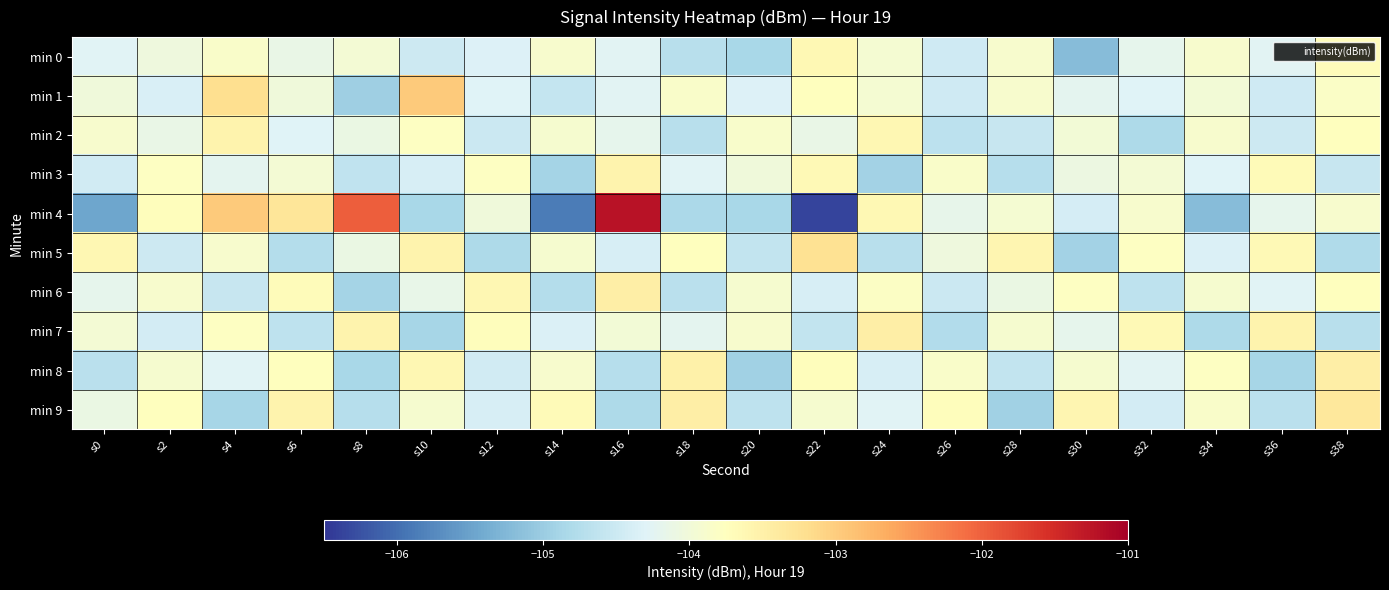

Reading left to right, list all the values displayed in this chart.

min 0: s0=-104.3	s2=-104.0	s4=-103.8	s6=-104.1	s8=-104.0	s10=-104.5	s12=-104.3	s14=-103.9	s16=-104.3	s18=-104.7	s20=-104.8	s22=-103.6	s24=-103.9	s26=-104.5	s28=-103.9	s30=-105.2	s32=-104.2	s34=-103.9	s36=-104.3	s38=-103.7
min 1: s0=-104.0	s2=-104.4	s4=-103.2	s6=-104.0	s8=-105.0	s10=-103.0	s12=-104.3	s14=-104.6	s16=-104.3	s18=-103.8	s20=-104.3	s22=-103.8	s24=-103.9	s26=-104.5	s28=-103.9	s30=-104.2	s32=-104.3	s34=-104.0	s36=-104.5	s38=-103.8
min 2: s0=-103.9	s2=-104.1	s4=-103.5	s6=-104.3	s8=-104.1	s10=-103.8	s12=-104.5	s14=-103.9	s16=-104.2	s18=-104.7	s20=-103.9	s22=-104.1	s24=-103.6	s26=-104.7	s28=-104.5	s30=-104.0	s32=-104.8	s34=-103.9	s36=-104.5	s38=-103.7
min 3: s0=-104.5	s2=-103.8	s4=-104.2	s6=-104.0	s8=-104.6	s10=-104.4	s12=-103.8	s14=-104.9	s16=-103.5	s18=-104.3	s20=-104.0	s22=-103.7	s24=-104.9	s26=-103.8	s28=-104.7	s30=-104.1	s32=-104.0	s34=-104.3	s36=-103.7	s38=-104.5
min 4: s0=-105.5	s2=-103.7	s4=-103.0	s6=-103.3	s8=-102.0	s10=-104.9	s12=-104.0	s14=-105.9	s16=-101.2	s18=-104.8	s20=-104.8	s22=-106.4	s24=-103.6	s26=-104.2	s28=-103.9	s30=-104.4	s32=-103.9	s34=-105.2	s36=-104.2	s38=-103.9
min 5: s0=-103.6	s2=-104.5	s4=-103.9	s6=-104.8	s8=-104.1	s10=-103.5	s12=-104.8	s14=-103.9	s16=-104.4	s18=-103.8	s20=-104.6	s22=-103.2	s24=-104.7	s26=-104.0	s28=-103.6	s30=-104.9	s32=-103.8	s34=-104.3	s36=-103.7	s38=-104.8
min 6: s0=-104.2	s2=-103.9	s4=-104.5	s6=-103.7	s8=-104.9	s10=-104.2	s12=-103.6	s14=-104.8	s16=-103.5	s18=-104.7	s20=-103.9	s22=-104.4	s24=-103.8	s26=-104.5	s28=-104.1	s30=-103.8	s32=-104.7	s34=-103.9	s36=-104.3	s38=-103.8
min 7: s0=-104.0	s2=-104.4	s4=-103.8	s6=-104.7	s8=-103.5	s10=-104.9	s12=-103.7	s14=-104.3	s16=-104.0	s18=-104.2	s20=-103.9	s22=-104.6	s24=-103.5	s26=-104.8	s28=-103.9	s30=-104.2	s32=-103.7	s34=-104.8	s36=-103.5	s38=-104.7
min 8: s0=-104.7	s2=-103.9	s4=-104.3	s6=-103.8	s8=-104.8	s10=-103.6	s12=-104.5	s14=-103.9	s16=-104.7	s18=-103.5	s20=-105.0	s22=-103.7	s24=-104.4	s26=-103.8	s28=-104.6	s30=-103.9	s32=-104.2	s34=-103.8	s36=-104.9	s38=-103.5
min 9: s0=-104.1	s2=-103.8	s4=-104.9	s6=-103.5	s8=-104.7	s10=-103.9	s12=-104.4	s14=-103.7	s16=-104.8	s18=-103.5	s20=-104.7	s22=-103.9	s24=-104.3	s26=-103.7	s28=-105.0	s30=-103.6	s32=-104.4	s34=-103.8	s36=-104.7	s38=-103.3